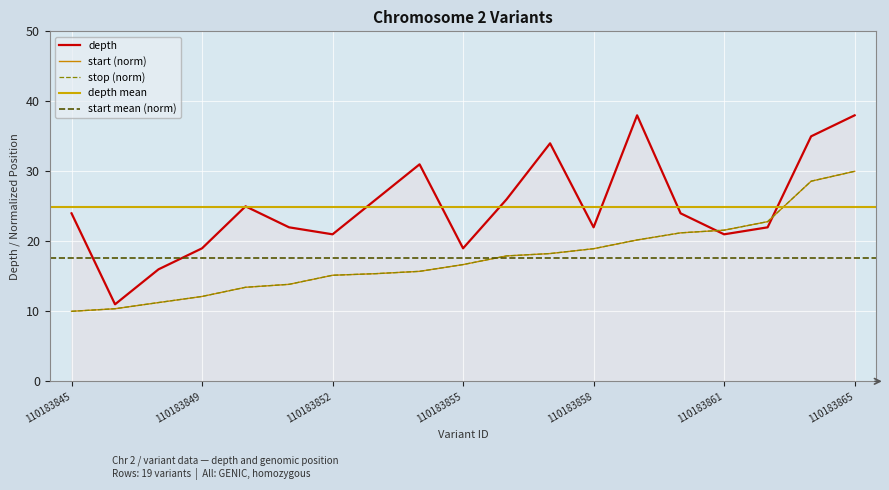

The value at 110183853 is 13. True or false?

False